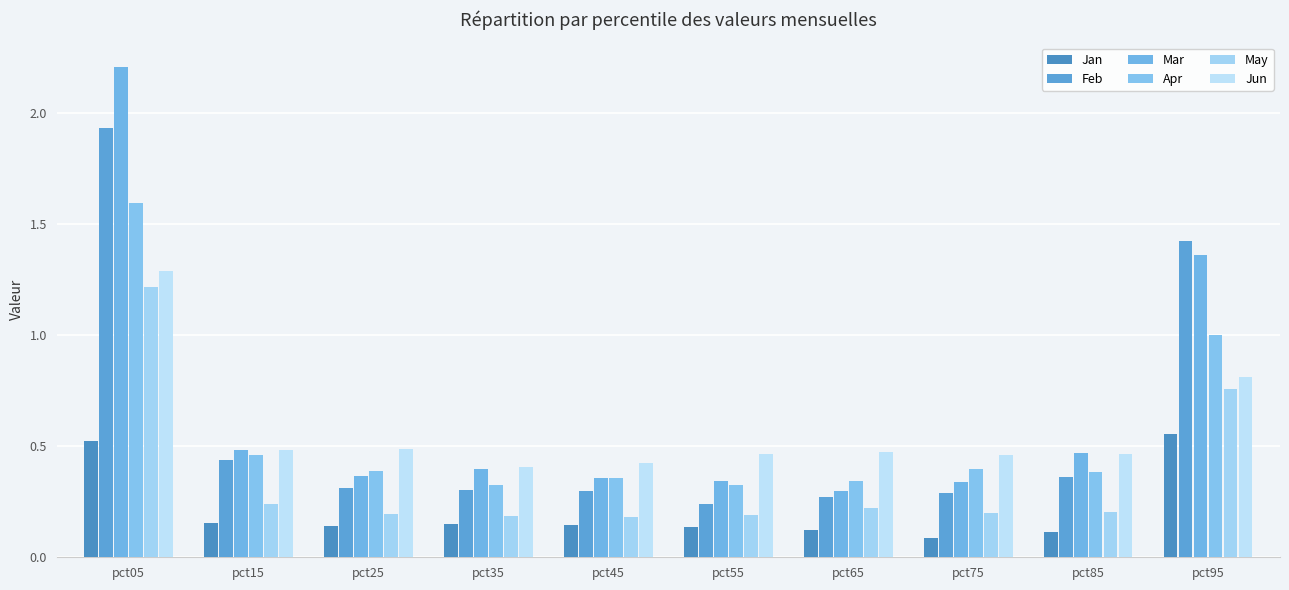

What is the sum of all May values?

3.6